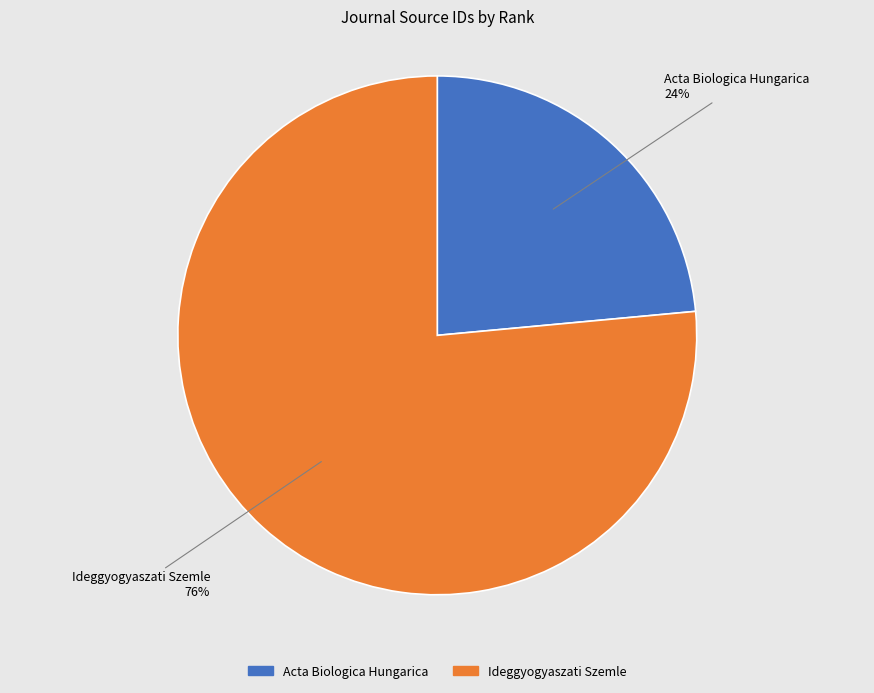

Which category has the smallest portion of the pie?

Acta Biologica Hungarica